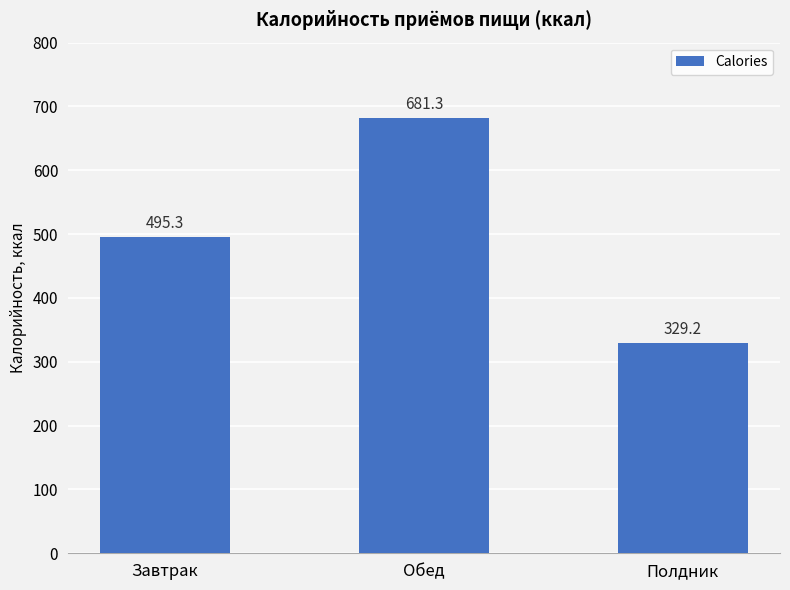

List the labels in order of value, smallest first.

Полдник, Завтрак, Обед